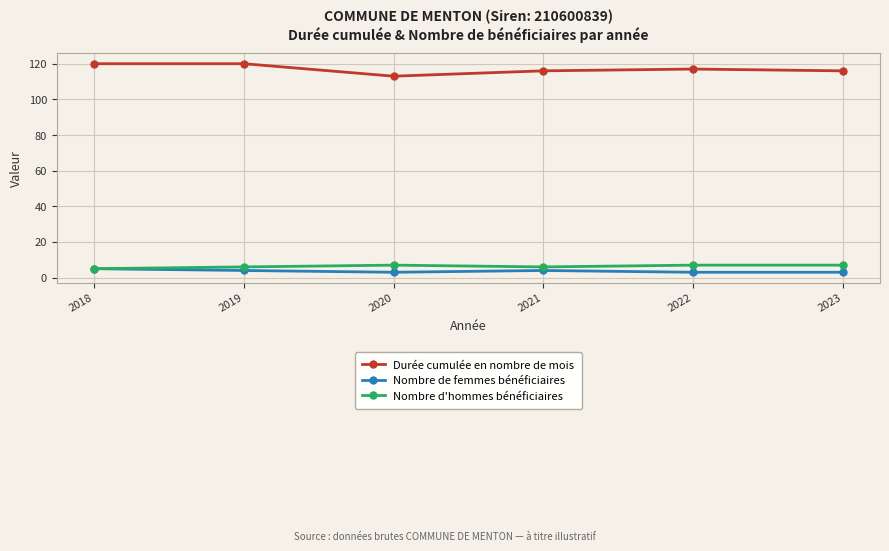

Where is the first local minimum for Durée cumulée en nombre de mois?

2020